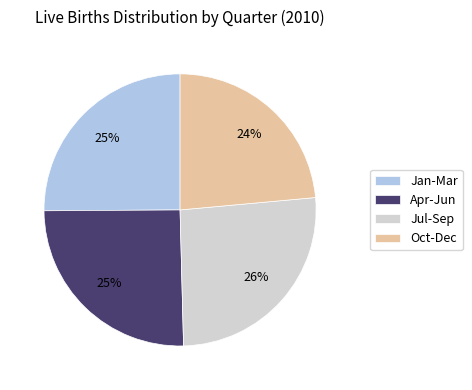

Between Oct-Dec and Jul-Sep, which is larger?

Jul-Sep